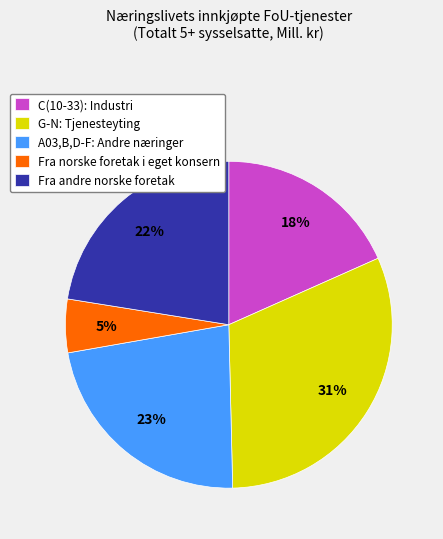

Which slice is the smallest?

Fra norske foretak i eget konsern